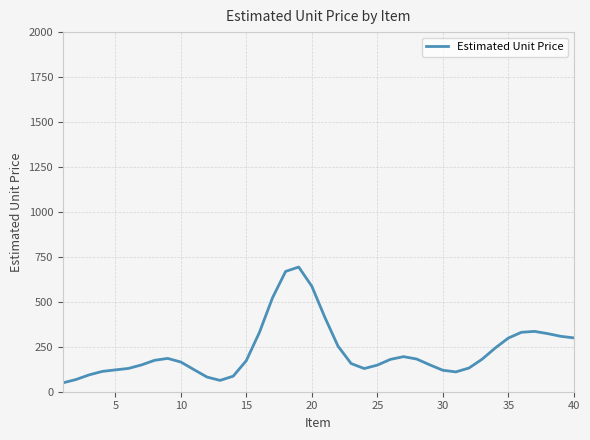

True or false: there are more than 2 points higher than both neighbors.

True